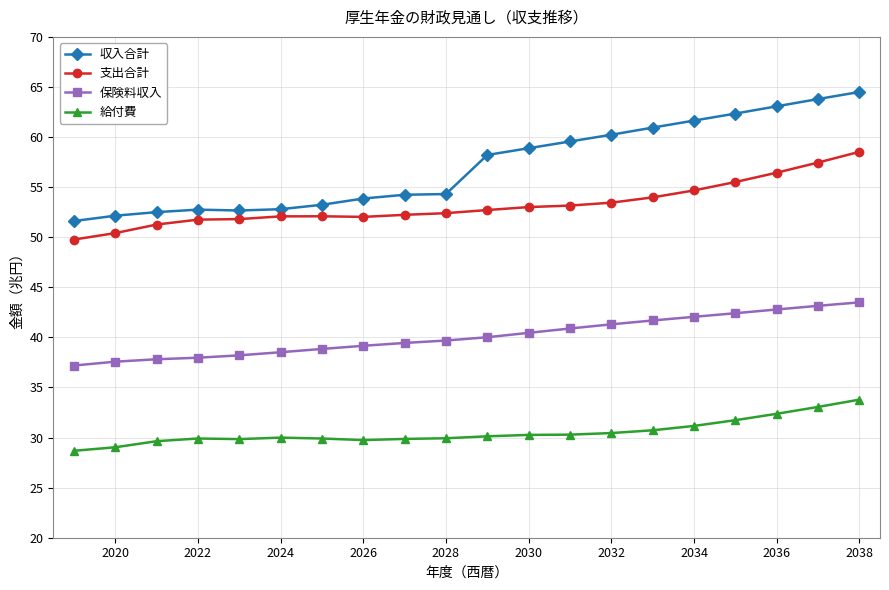

What is the minimum value for 給付費?

28.7